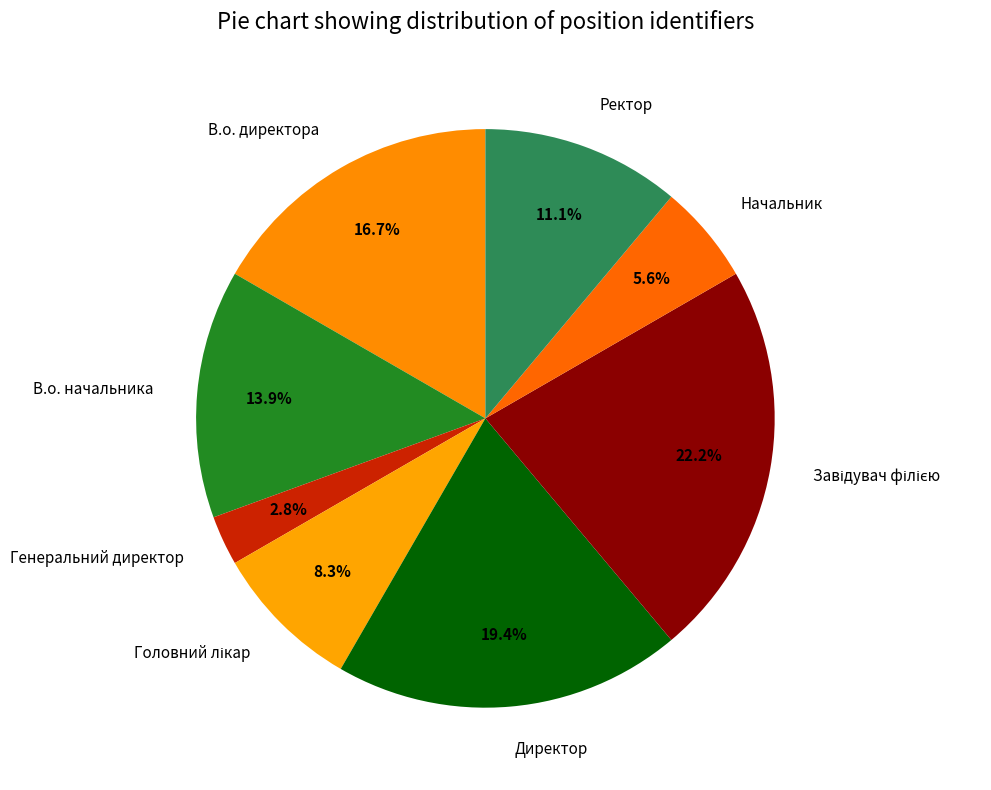

To the nearest percent, what is the combined percentage of Начальник and В.о. директора?

22%